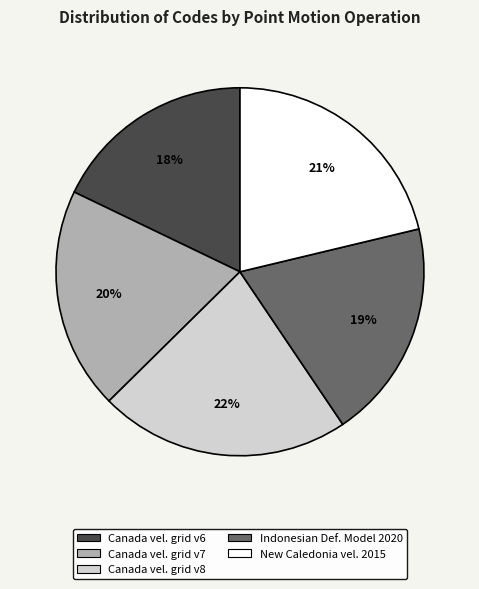

To the nearest percent, what is the average slice percentage?

20%